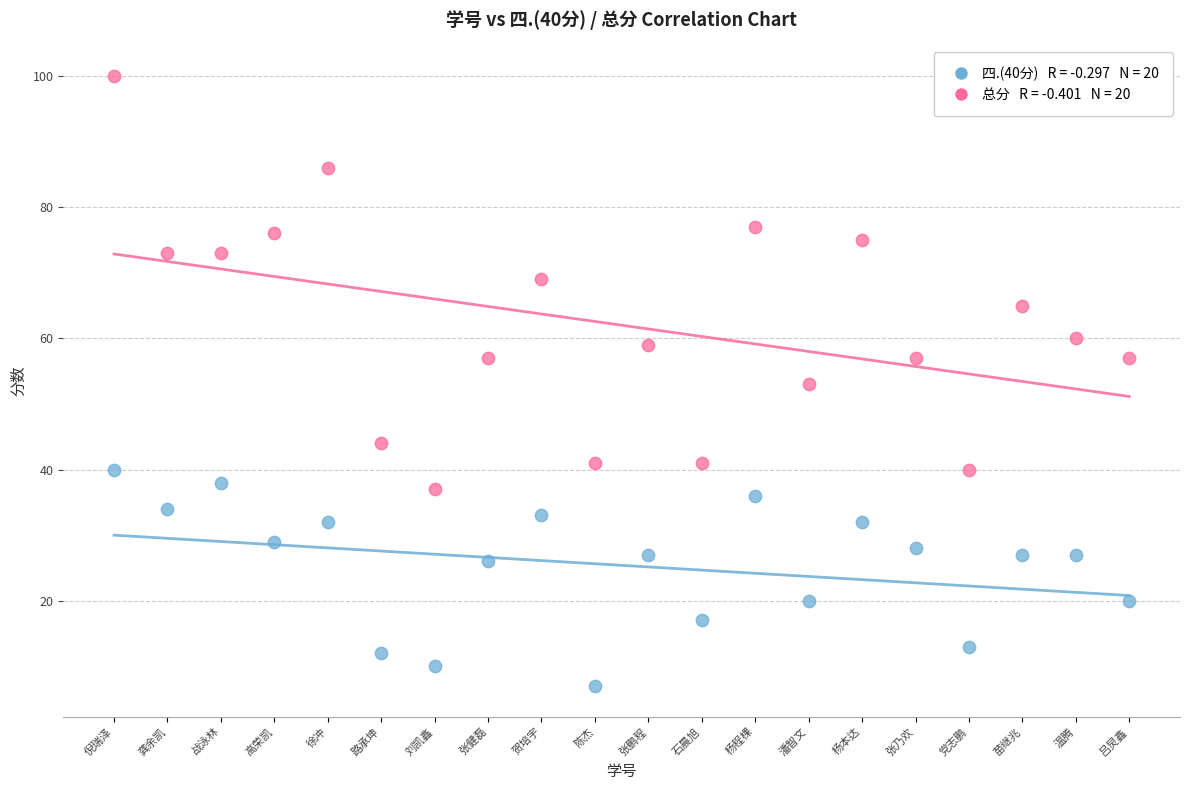

Across all data points, what is the range of Y values (max minus min)?

93